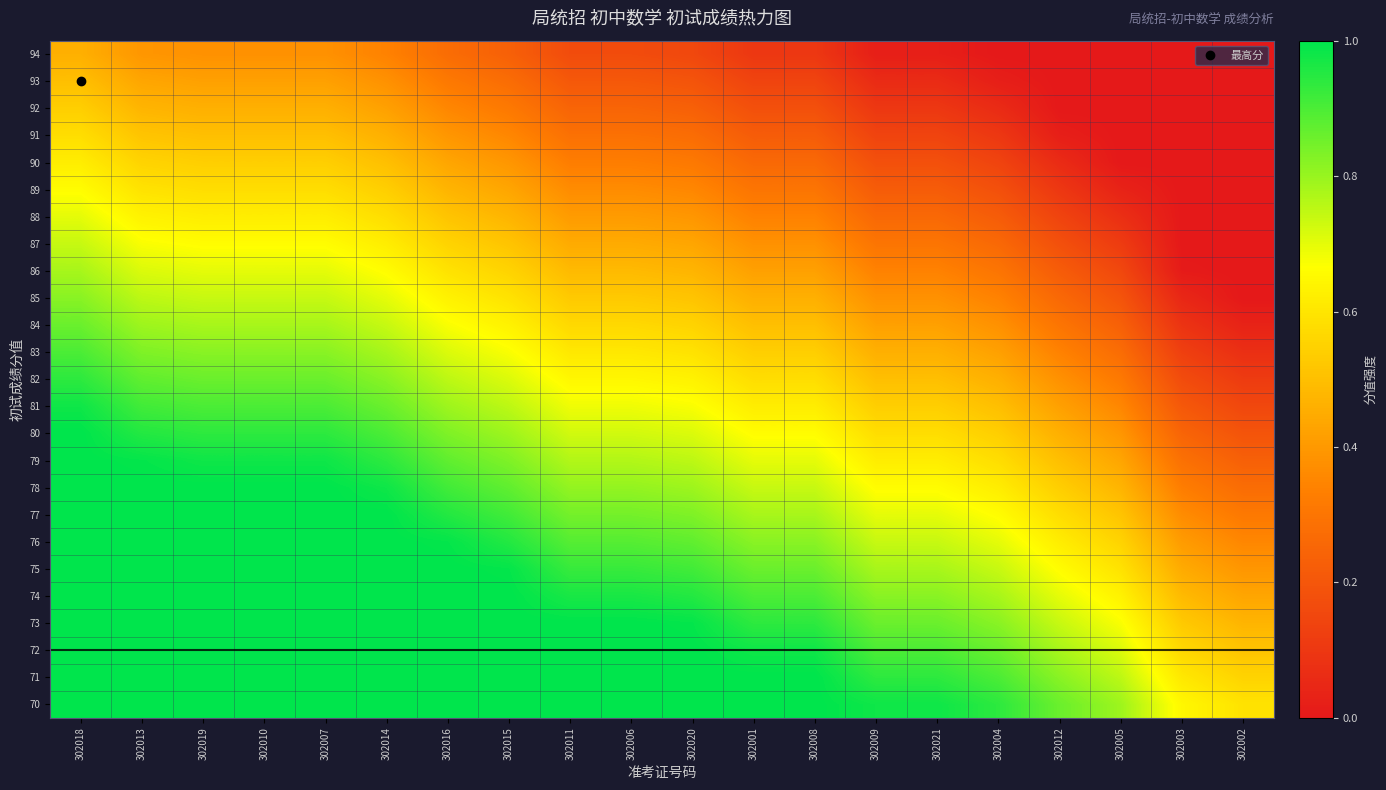

What is the spread (max minus min) of values at 302004?

0.9